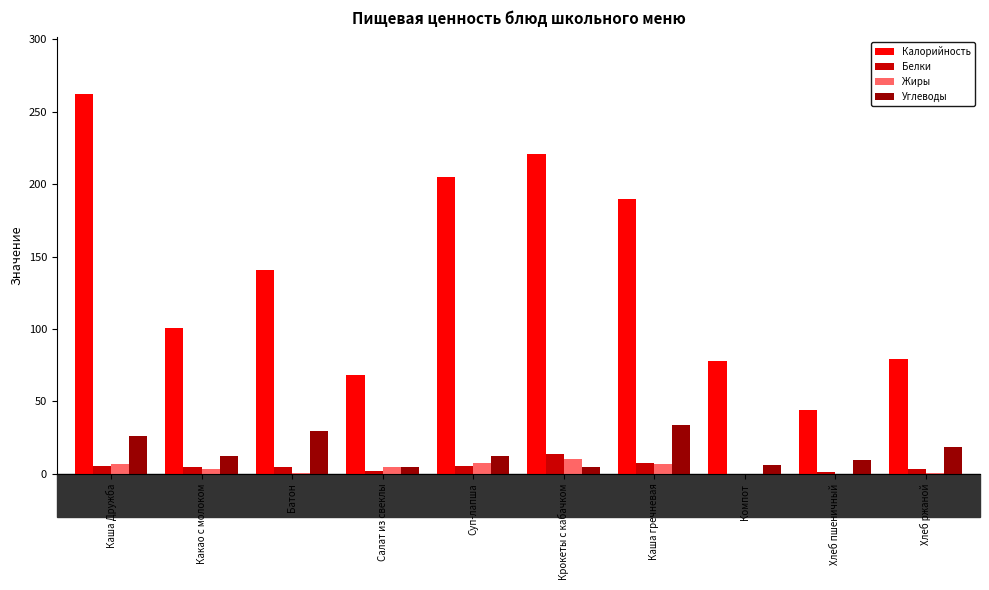

Is the value of Белки at Компот greater than the value of Углеводы at Батон?

No